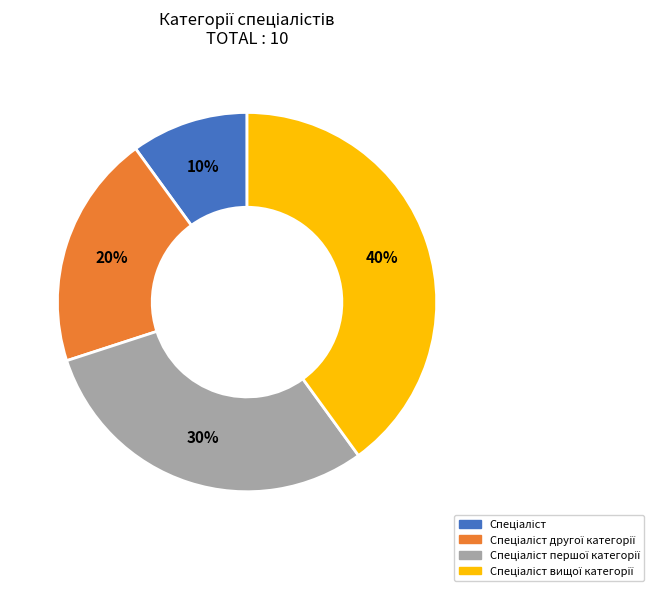

How many slices are in this pie chart?

4